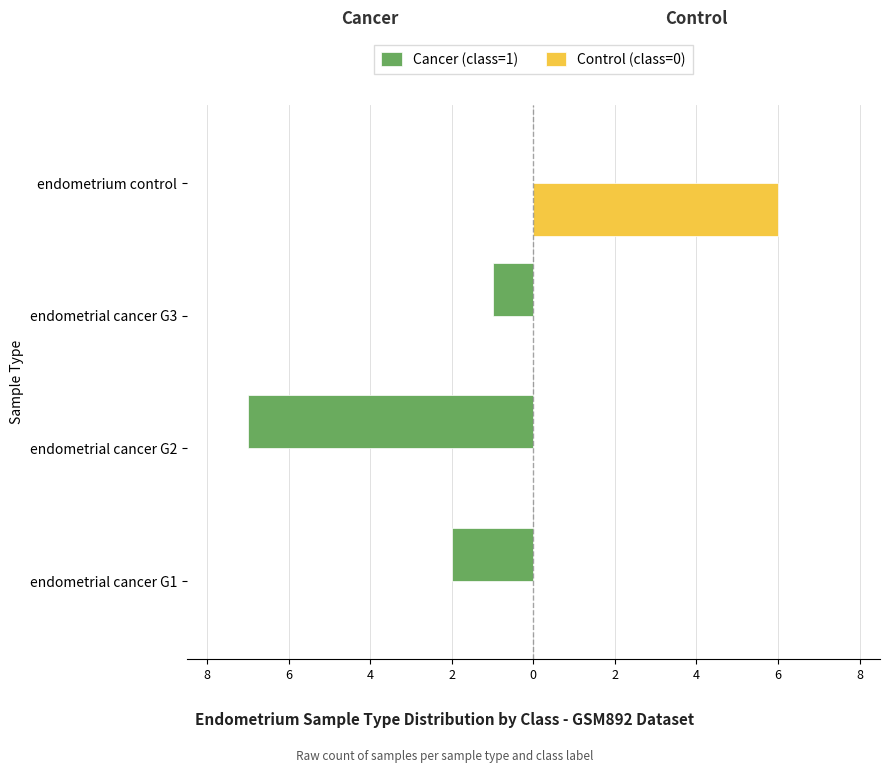

Reading left to right, list all the values displayed in this chart.

Cancer (class=1): -2	-7	-1	0
Control (class=0): 0	0	0	6